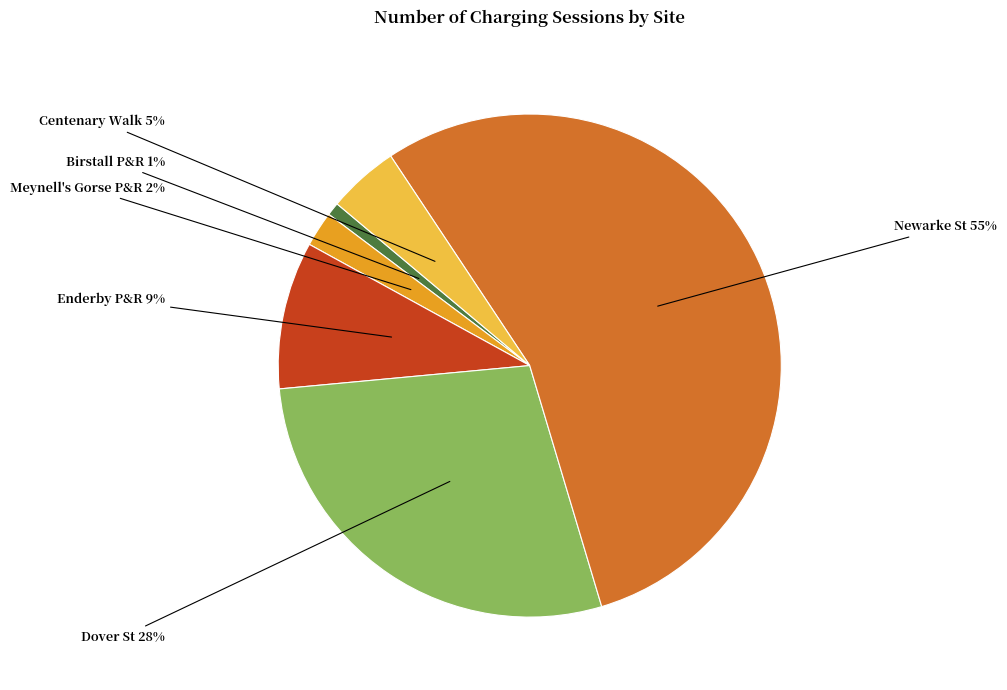

Do Dover St and Enderby P&R together represent more than half of the pie?

No